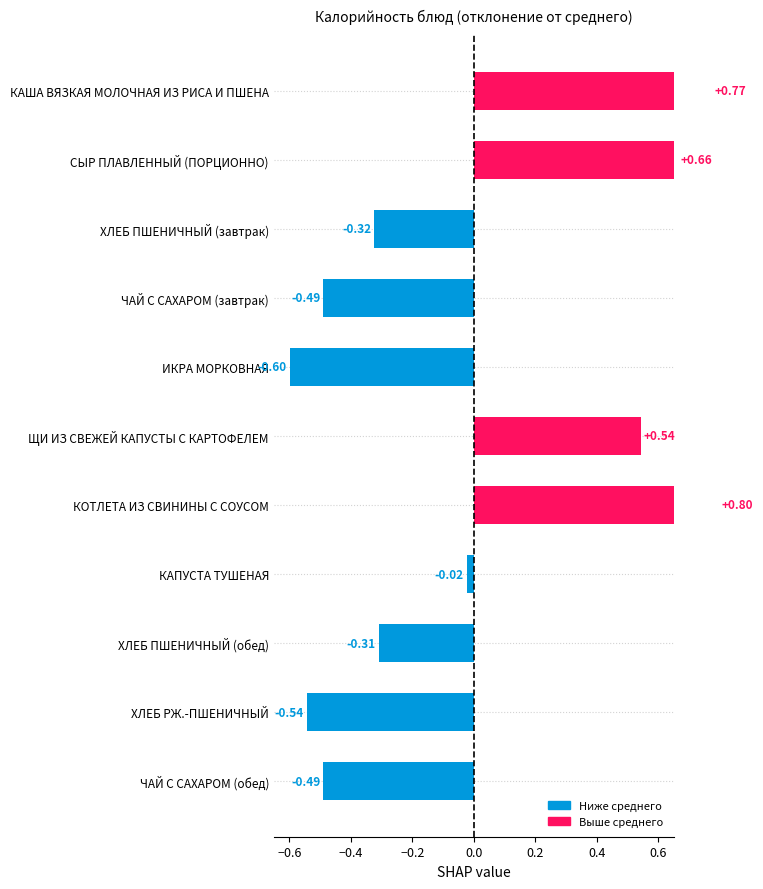

Count the number of data series in this chart.

1